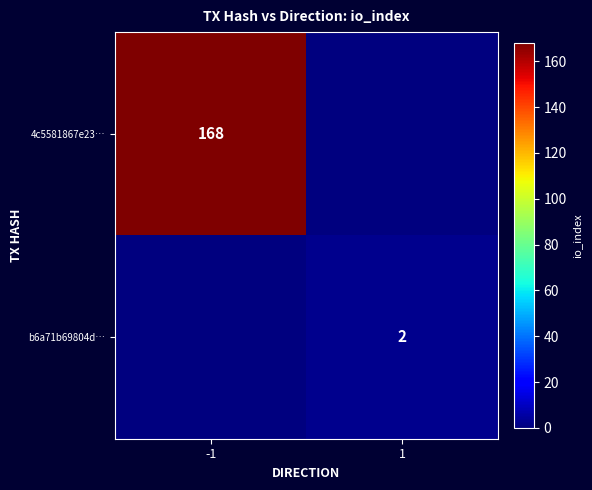

How many distinct data groups are displayed?

2